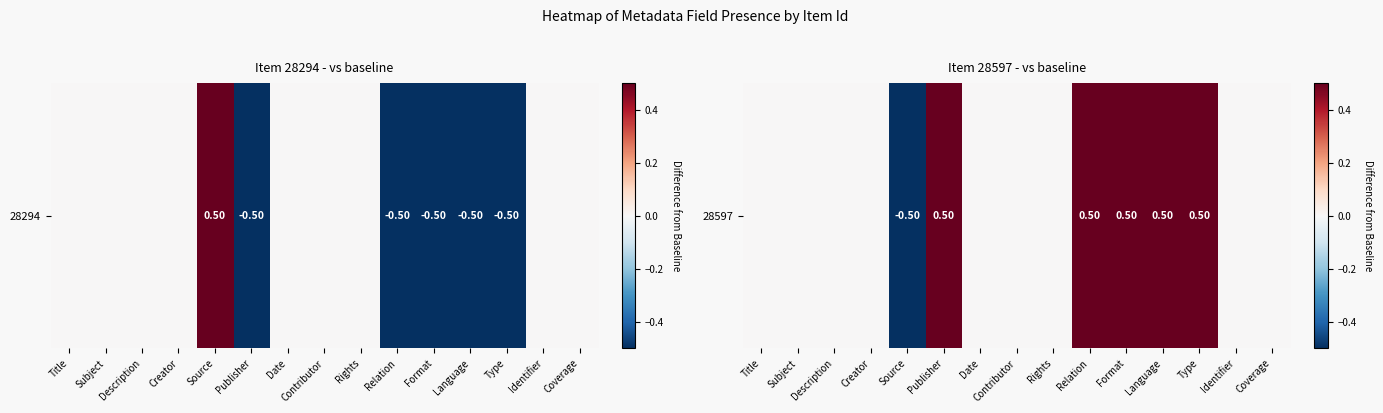

What is the smallest value displayed?

-0.5